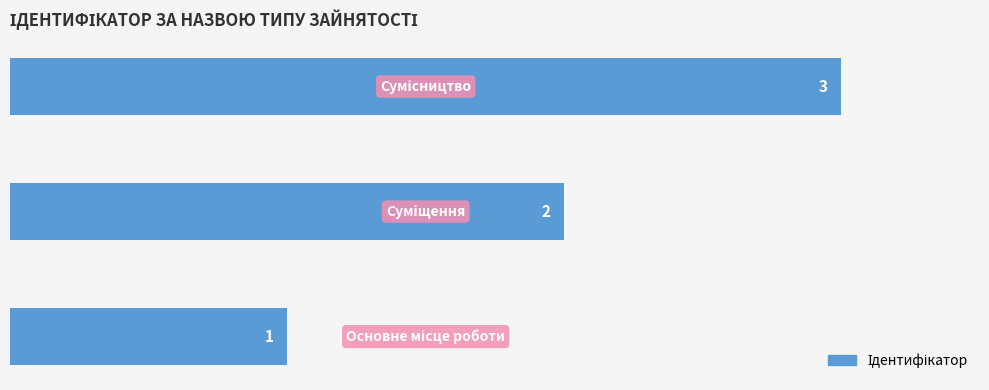

How many series are shown in this chart?

1